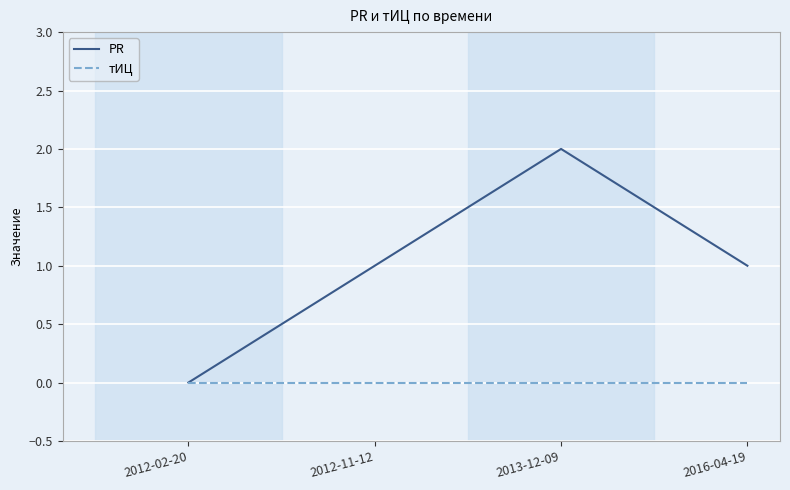

Reading right to left, extract all data points from this chart.

PR: 1	2	1	0
тИЦ: 0	0	0	0